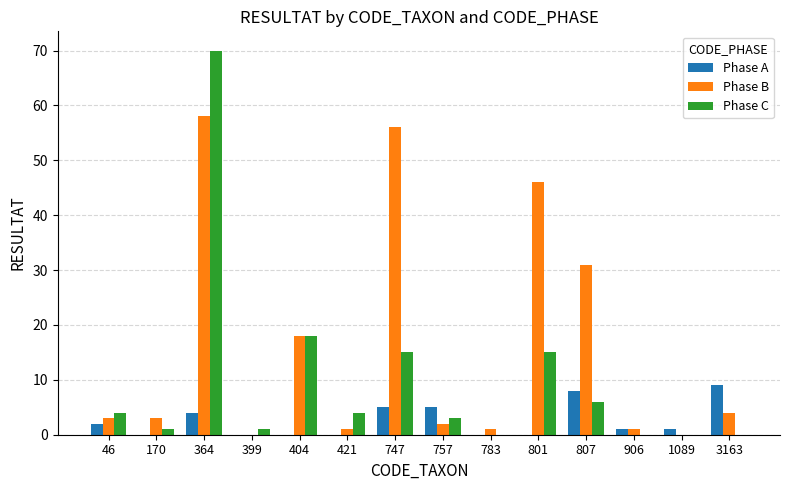

Is the value of Phase B at 364 greater than the value of Phase C at 3163?

Yes